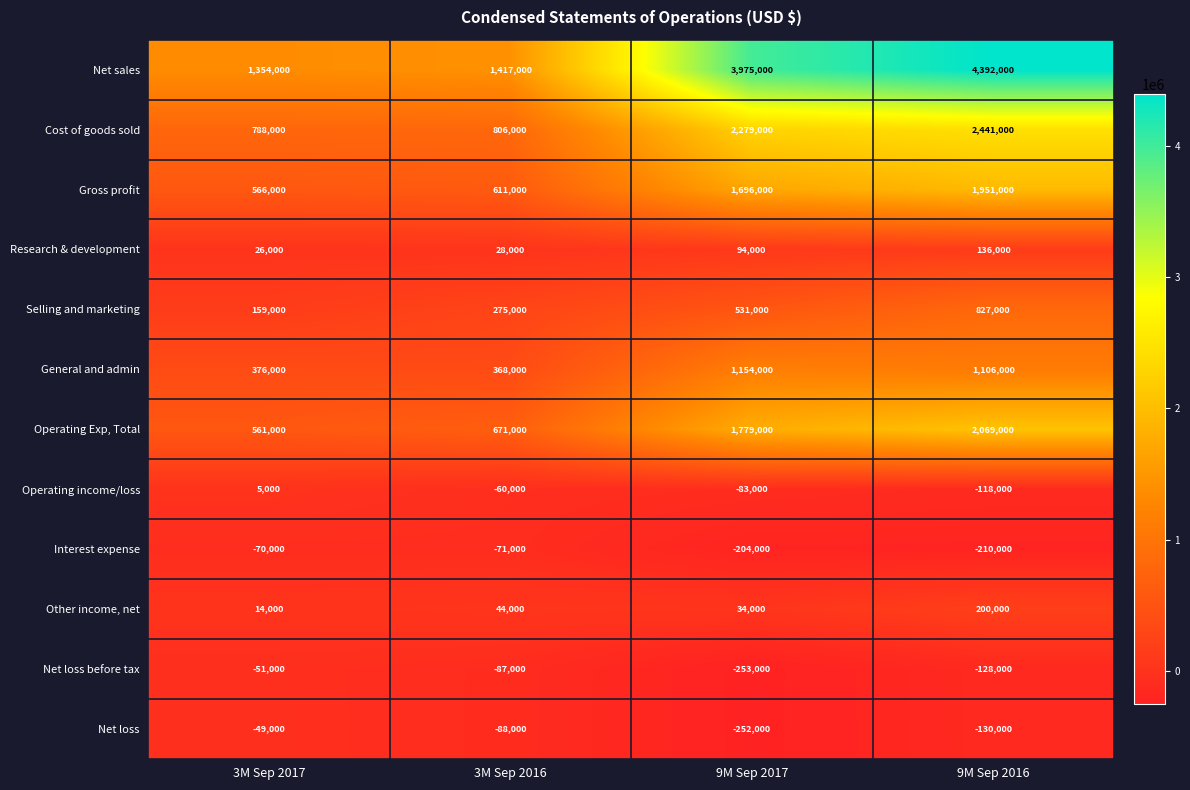

Which series changed the most between 3M Sep 2017 and 9M Sep 2016?

Net sales